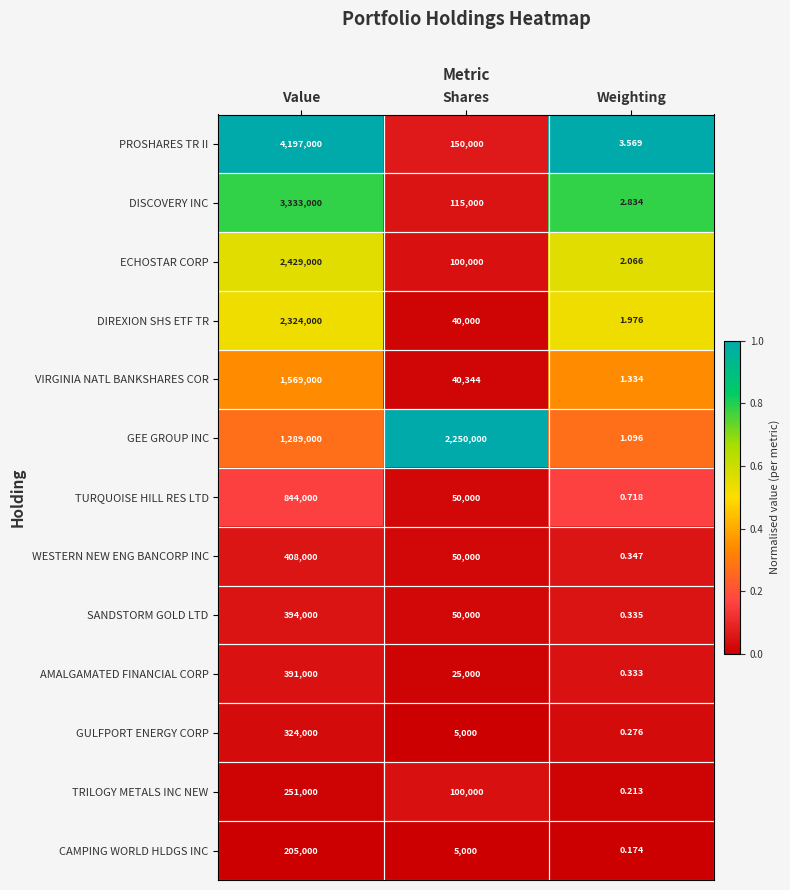

Which series has the largest range (max minus min)?

PROSHARES TR II